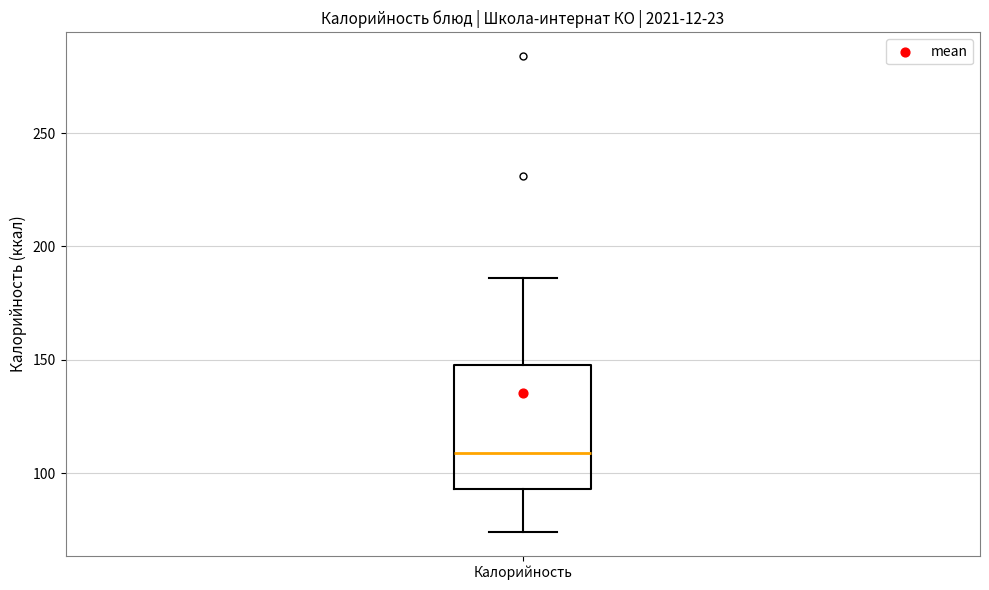

Read this box plot against the y-axis: the position of the median line, the range covered by the box, and the ends of both whiskers. The values are not printed on the chart, so give them approximately, as read against the axis.

median 110, box 95 to 150, whiskers 75 to 185